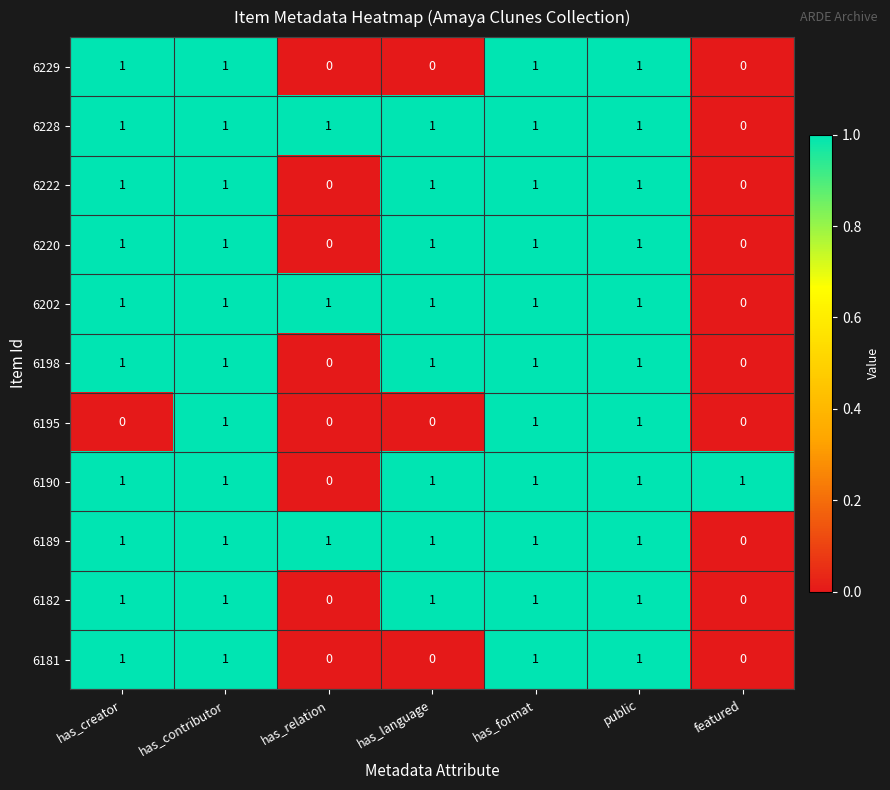

What is the sum of all 6198 values?

5